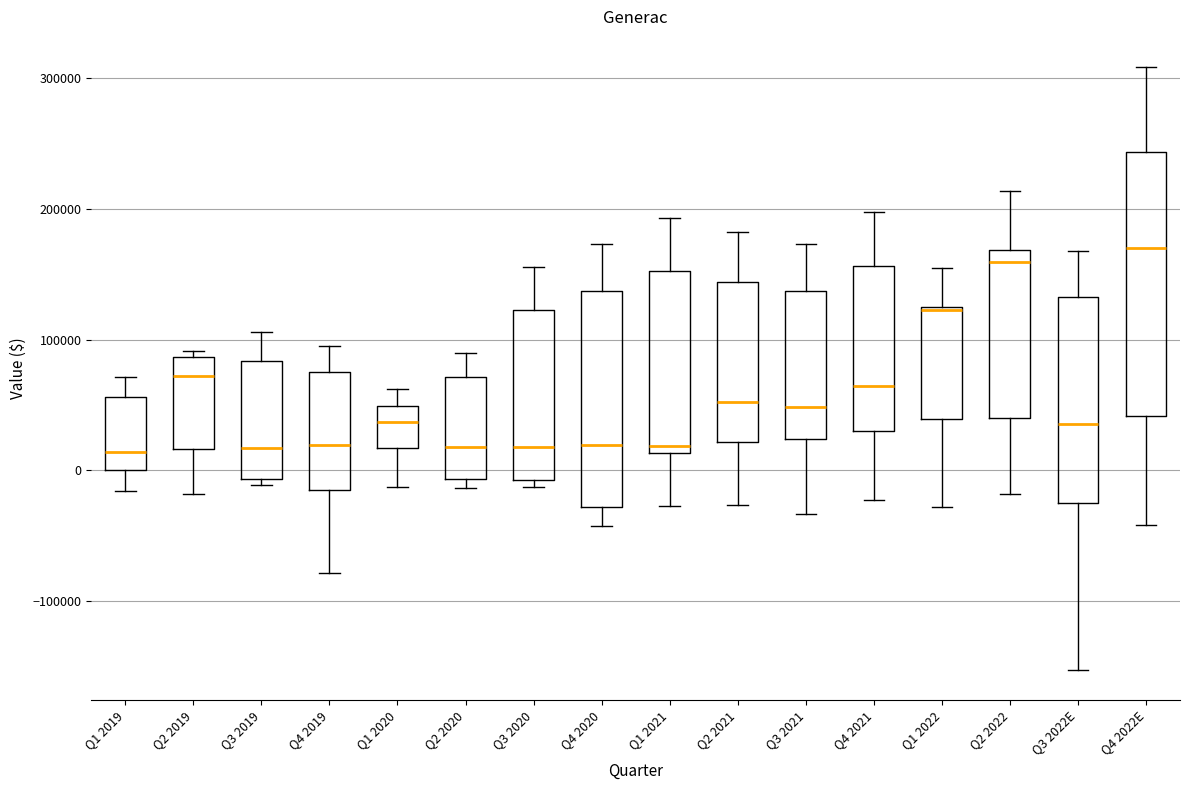

Which box is the tallest, from its lower edge to its upper edge?

Q4 2022E